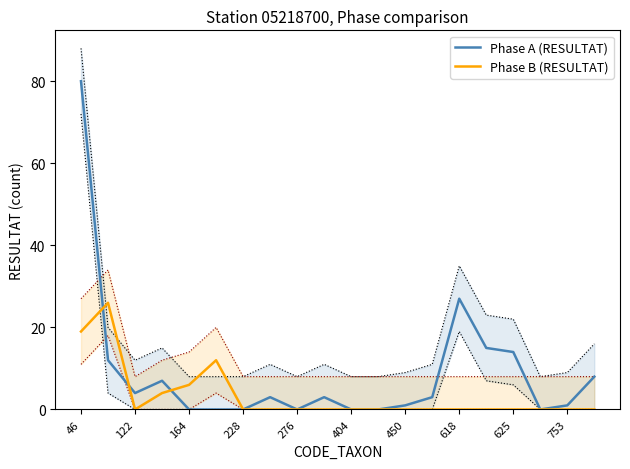

In Phase A (RESULTAT), how many points are lower than both neighbors (excluding endpoints)?

3